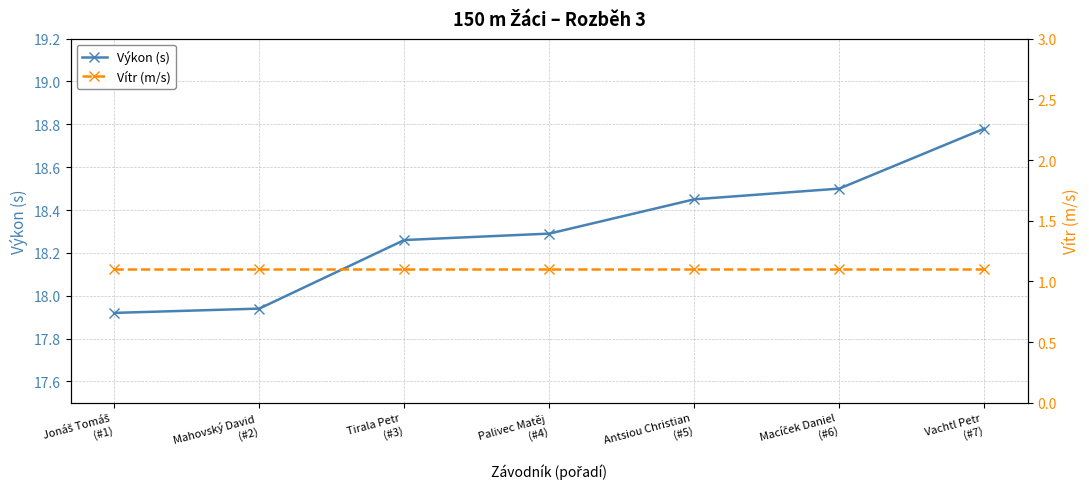

How many lines are shown in the chart?

2